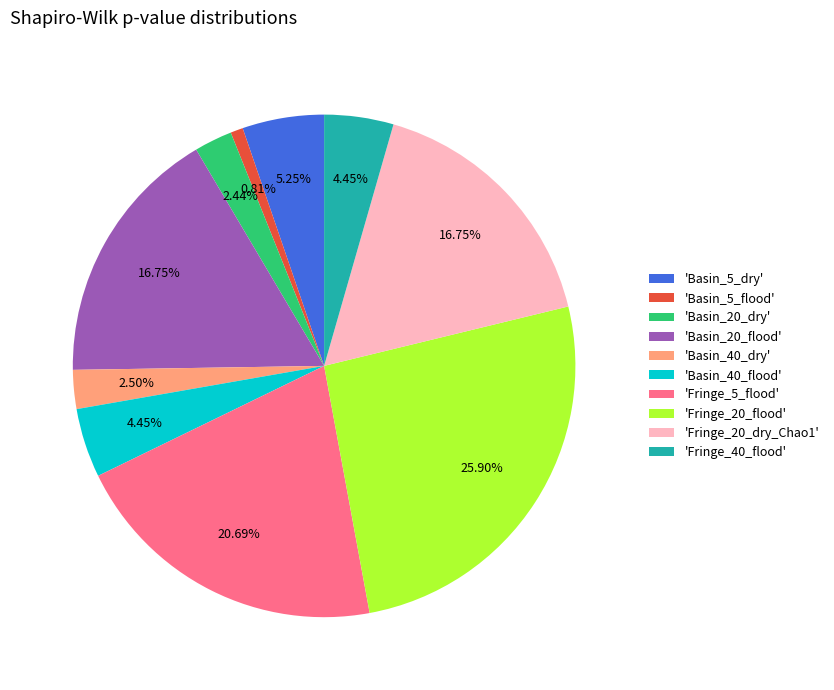

Between 'Basin_40_flood' and 'Basin_5_dry', which is larger?

'Basin_5_dry'